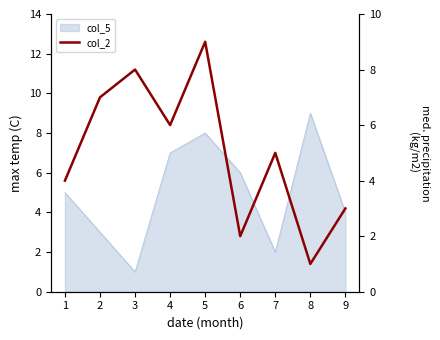

What is the average value?

5